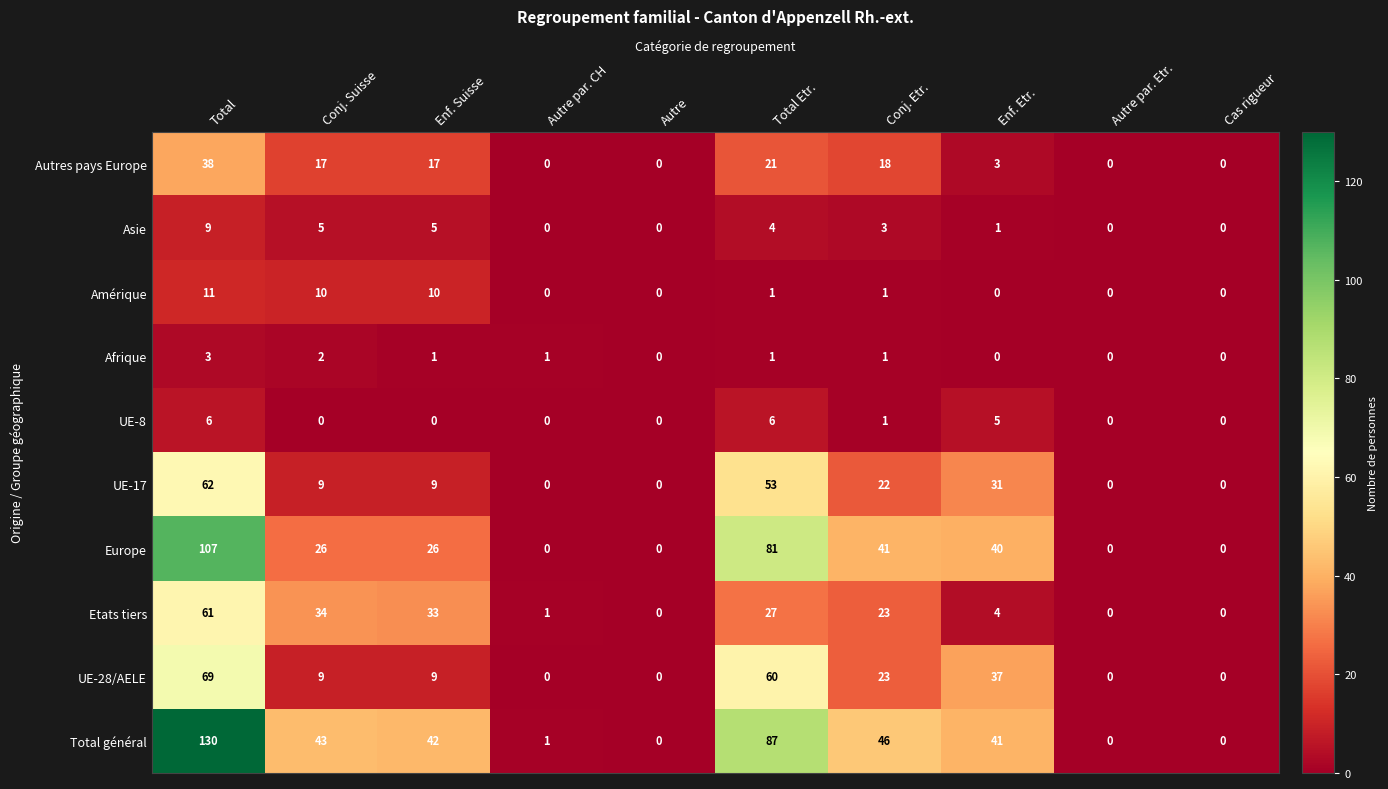

The value of Autres pays Europe at Conj. Etr. is 30. True or false?

False